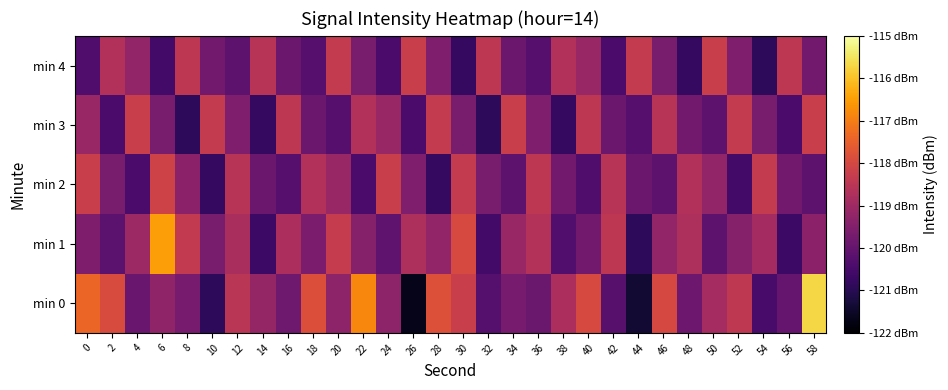

How many series are shown in this chart?

5